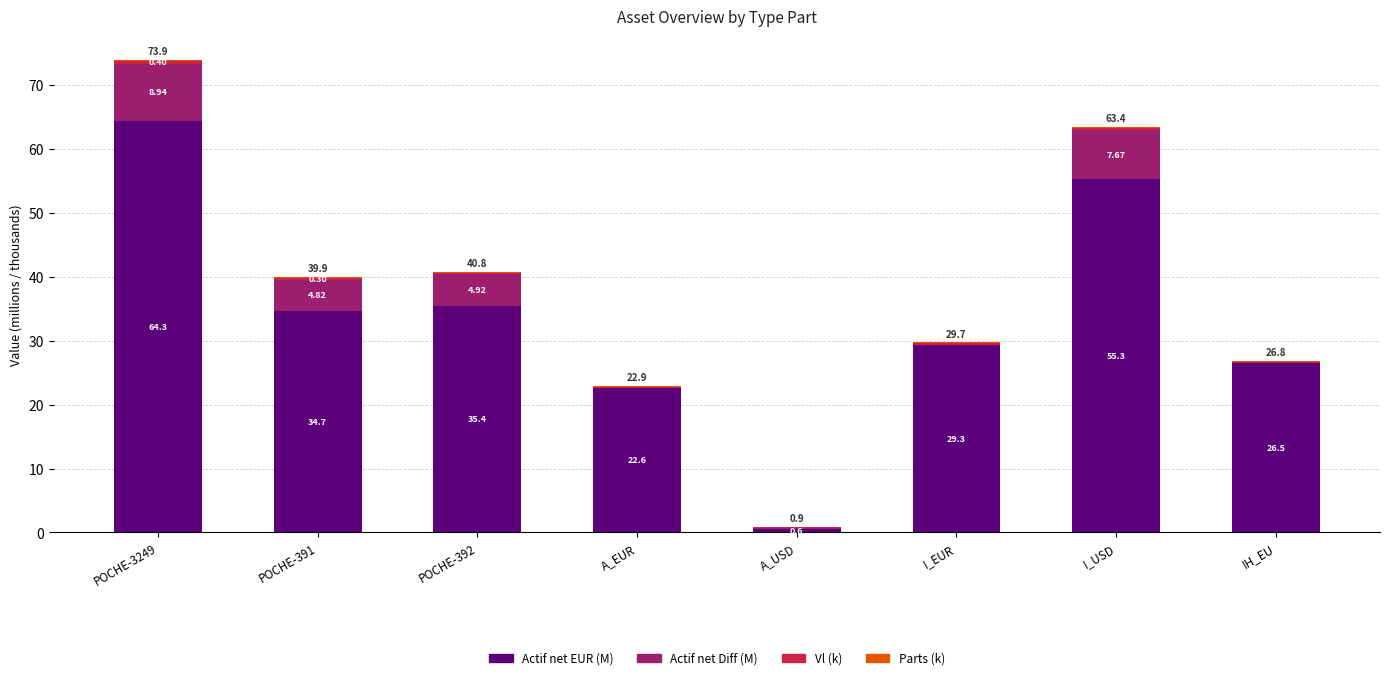

What is the total value across all series at POCHE-391?

39.9